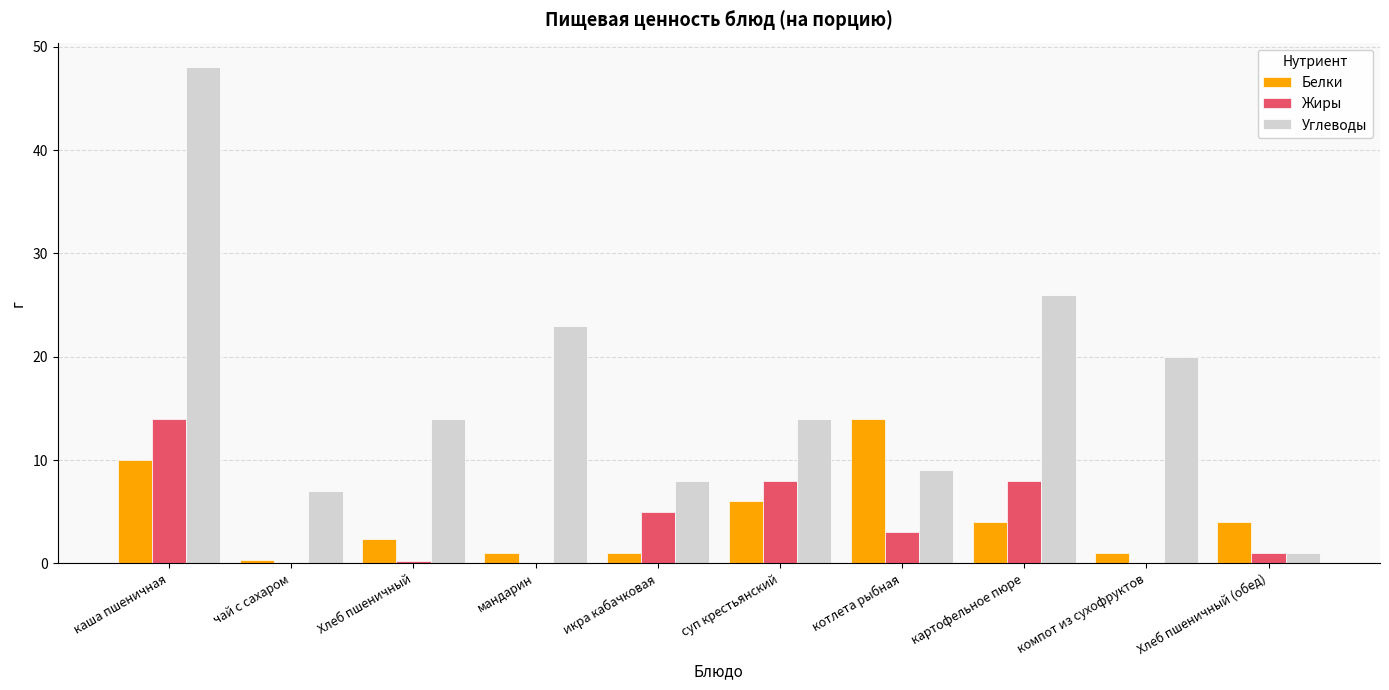

True or false: Углеводы has a value of 48.0 at каша пшеничная.

True